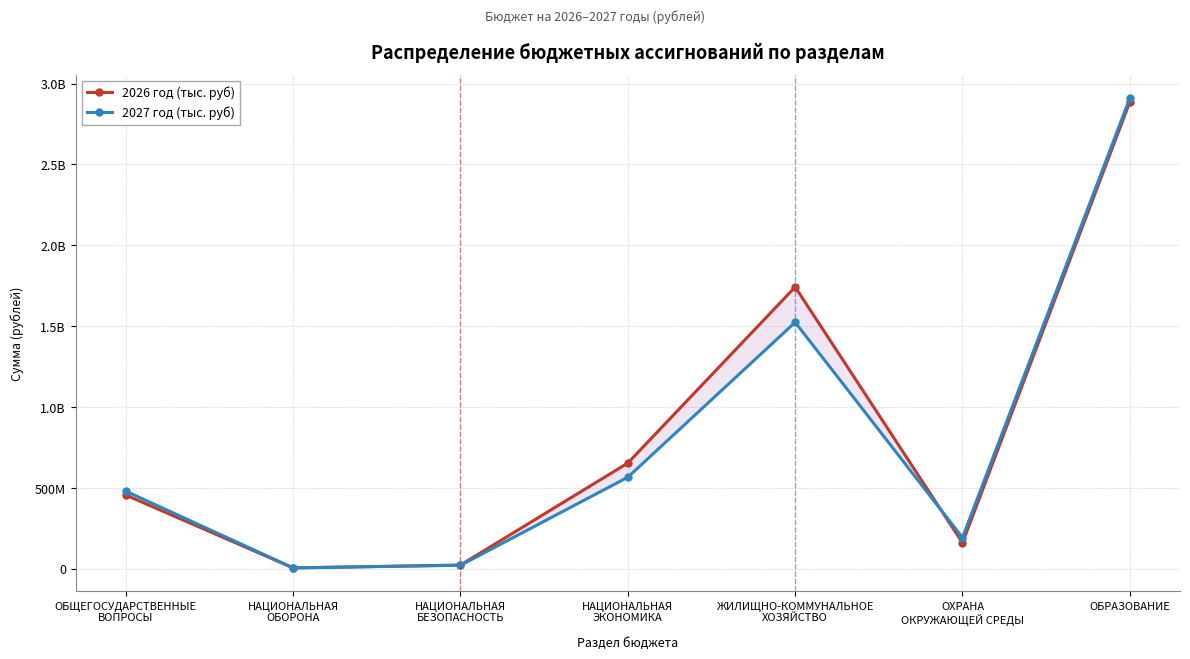

Rank the series at НАЦИОНАЛЬНАЯ
БЕЗОПАСНОСТЬ from lowest to highest value.

2027 год (тыс. руб), 2026 год (тыс. руб)